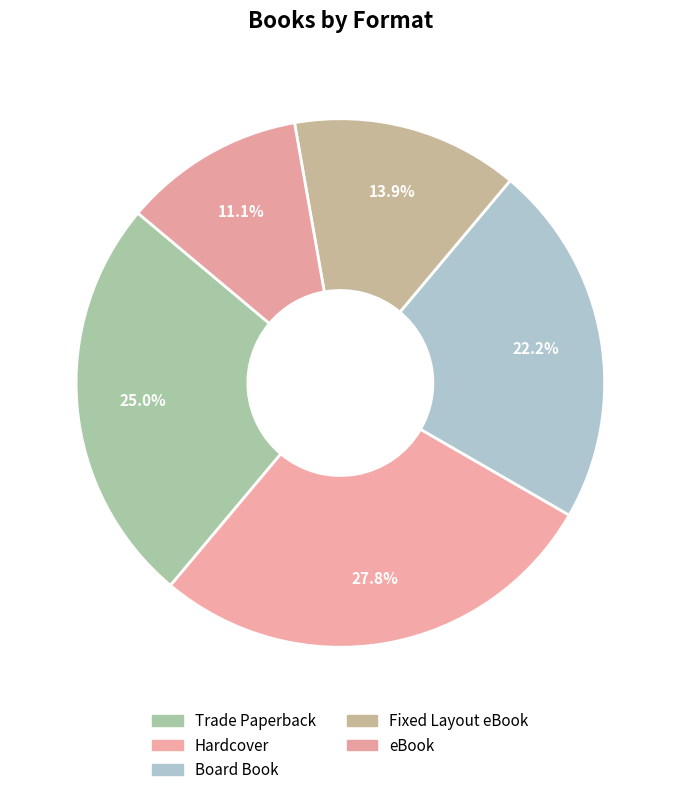

To the nearest percent, what percentage of the pie is Fixed Layout eBook?

14%